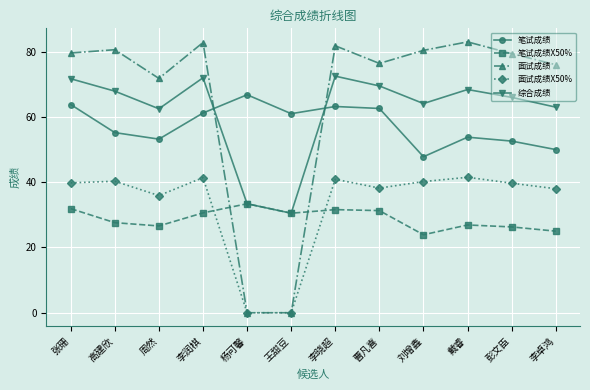

What is the label of the 5th point from the left?

杨可馨